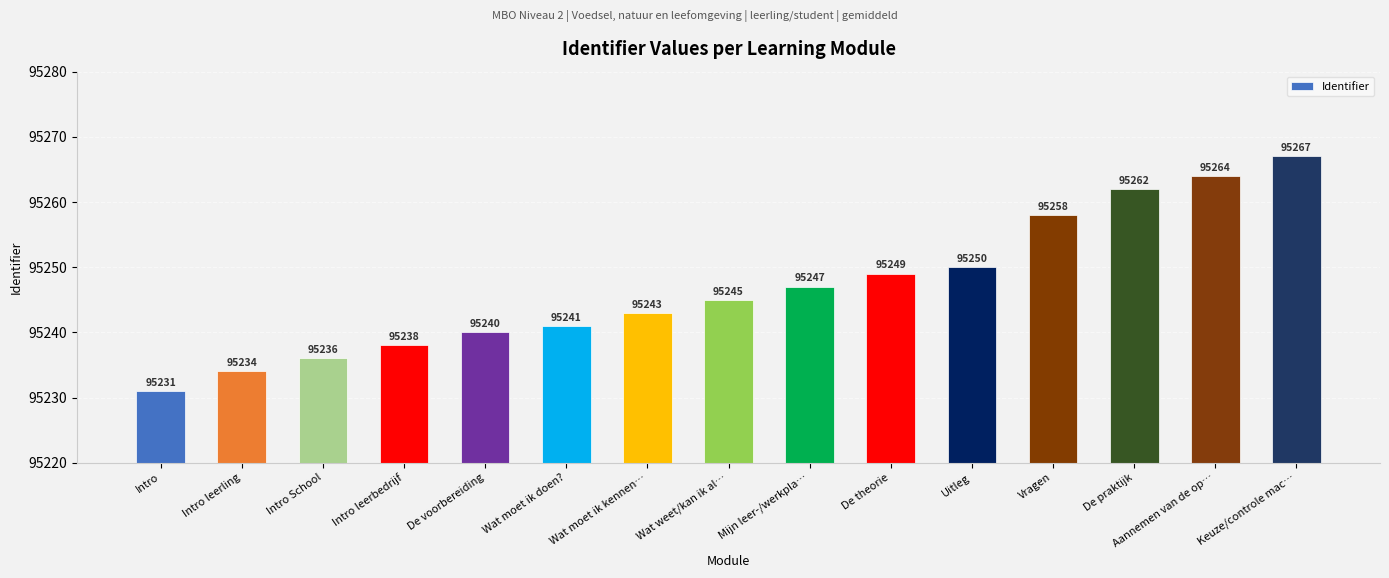

List the labels in order of value, largest first.

Keuze/controle mac…, Aannemen van de op…, De praktijk, Vragen, Uitleg, De theorie, Mijn leer-/werkpla…, Wat weet/kan ik al…, Wat moet ik kennen…, Wat moet ik doen?, De voorbereiding, Intro leerbedrijf, Intro School, Intro leerling, Intro